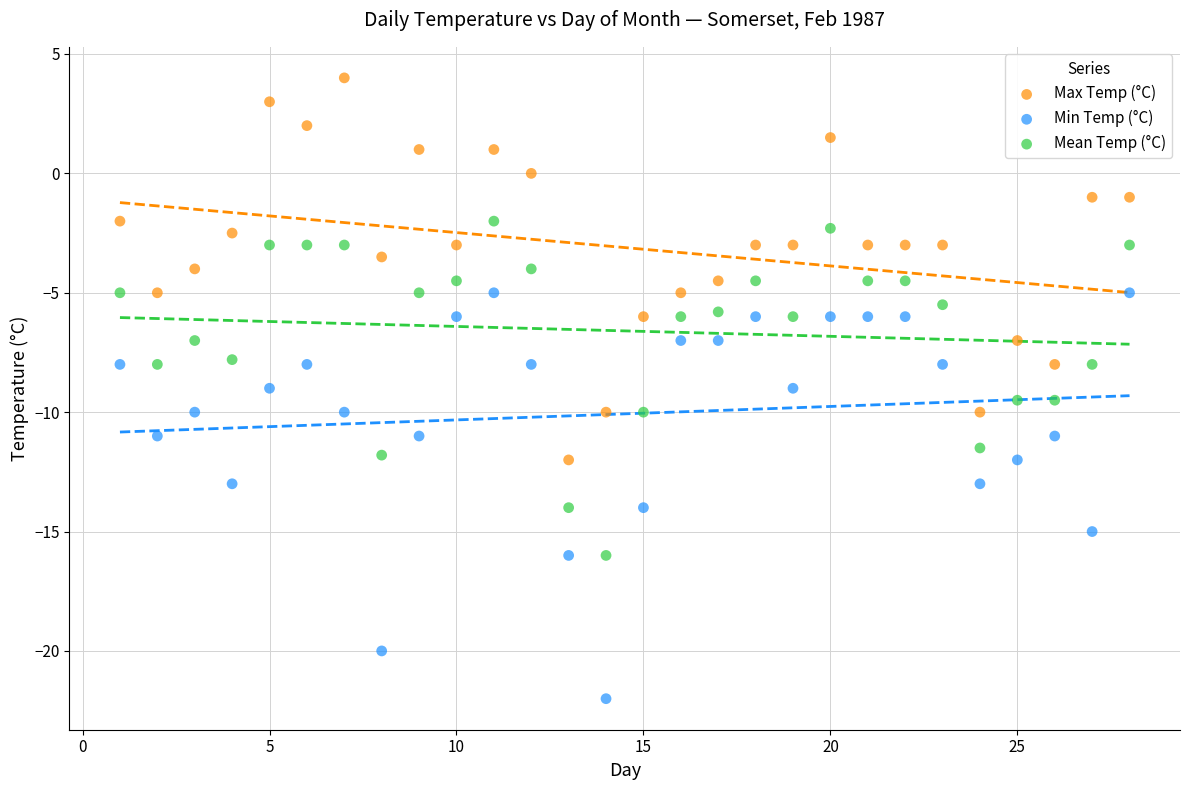

Which series reaches the maximum Y coordinate?

Max Temp (°C)